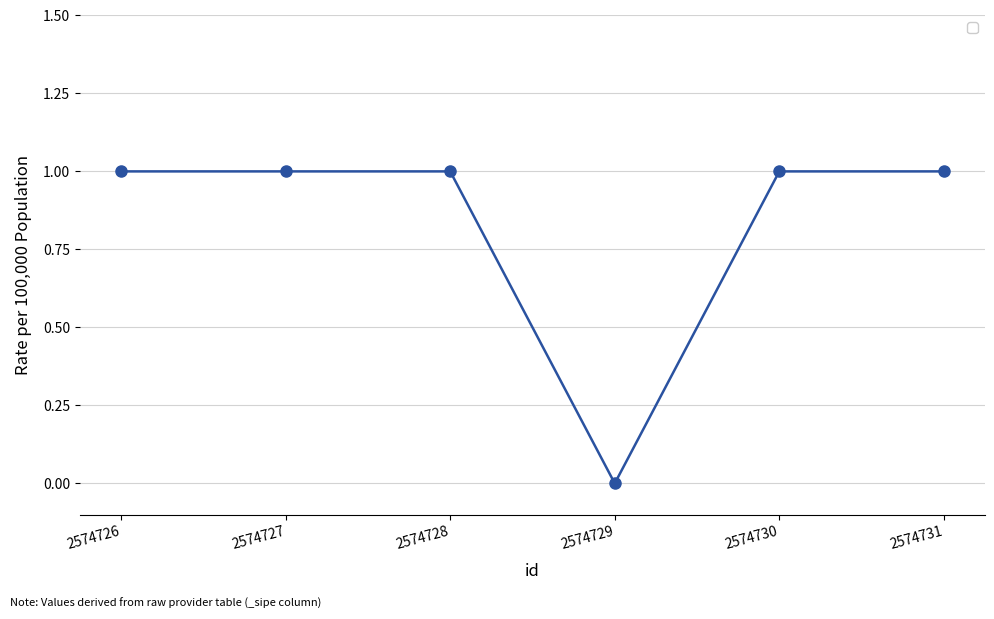

At which category does the chart reach its minimum across all series?

2574729